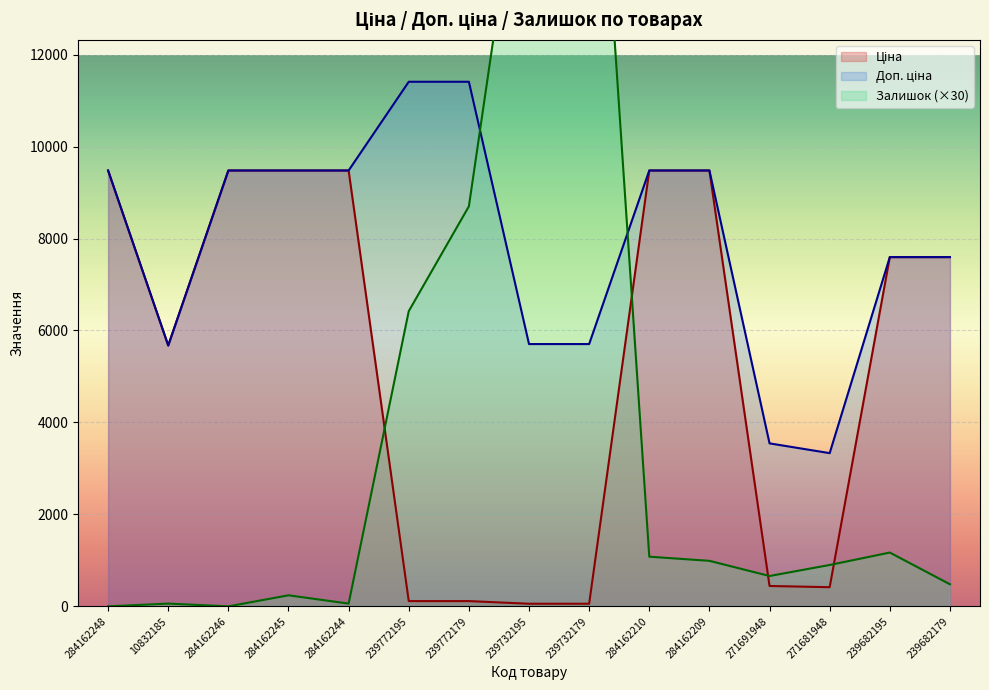

True or false: Ціна has more than 2 interior local peaks.

False